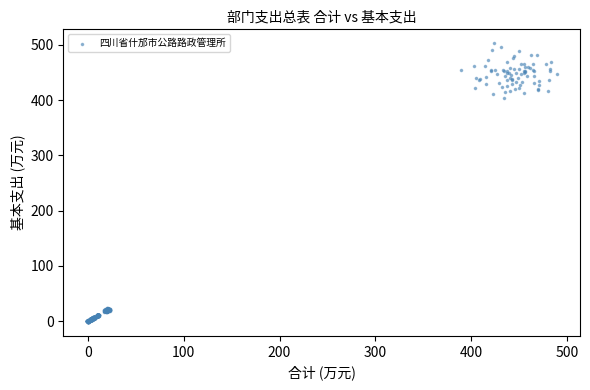

What is the range of X values (max minus min)?

490.0